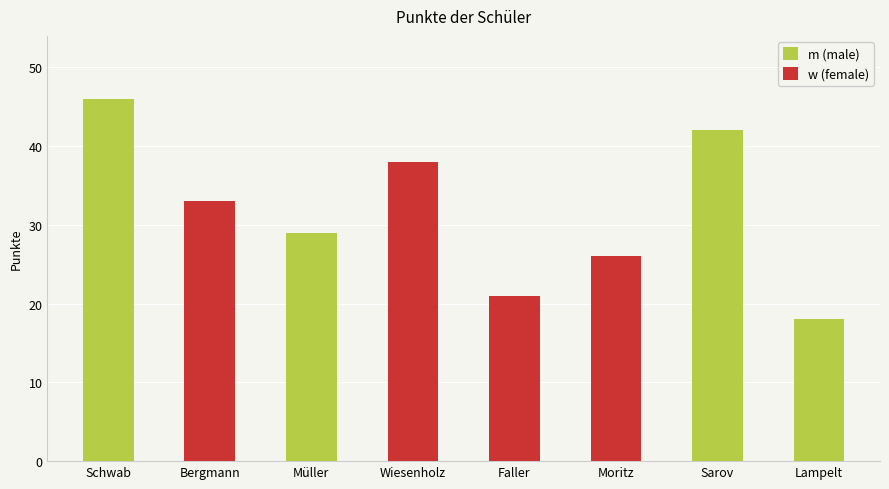

What is the maximum value shown in the chart?

46